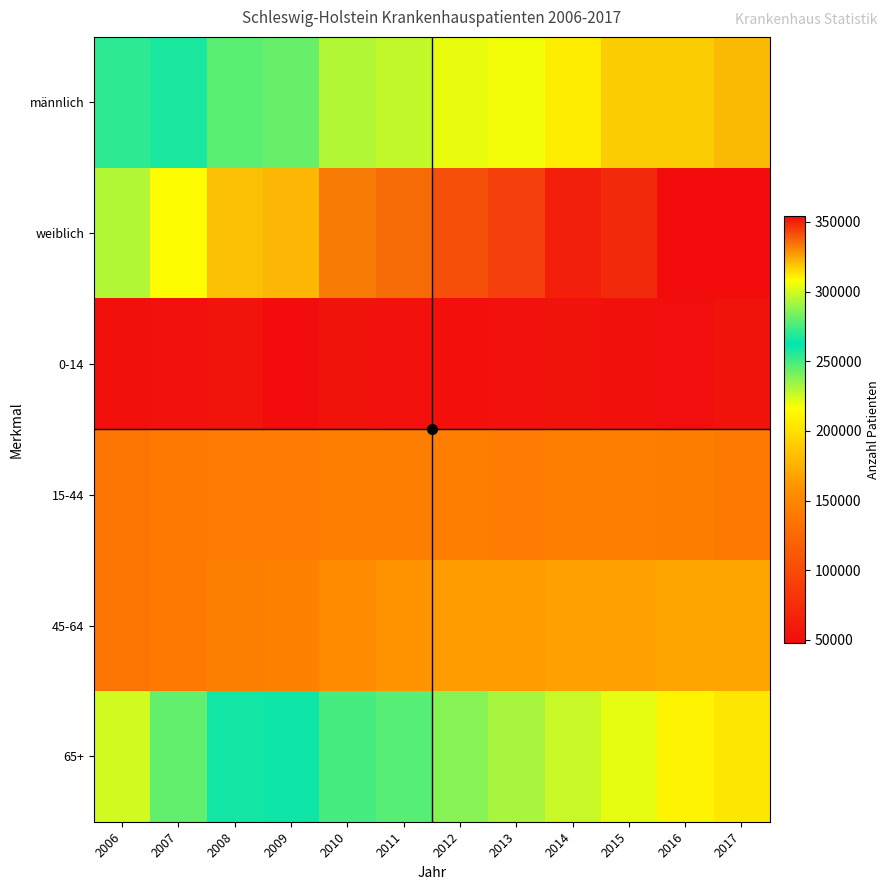

At which category is the sum across all series the highest?

2017